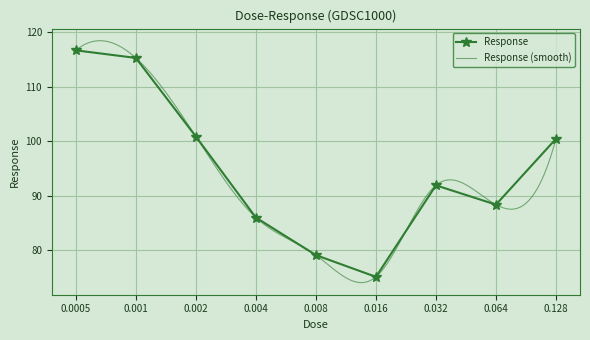

How many points are higher than both their immediate neighbors (excluding endpoints)?

1